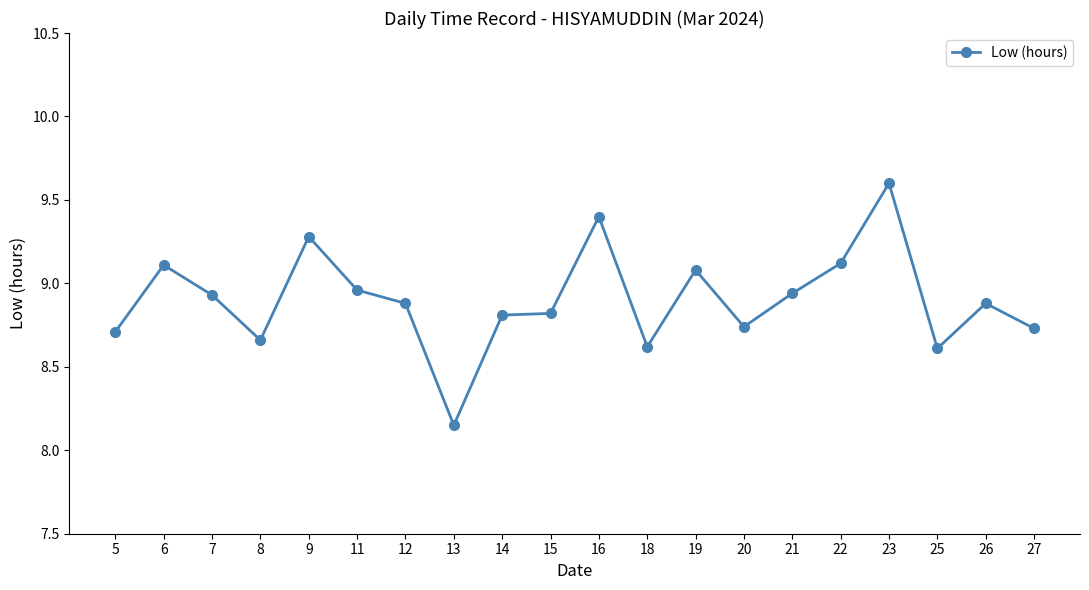

What is the value of the 13th point from the left?

9.1